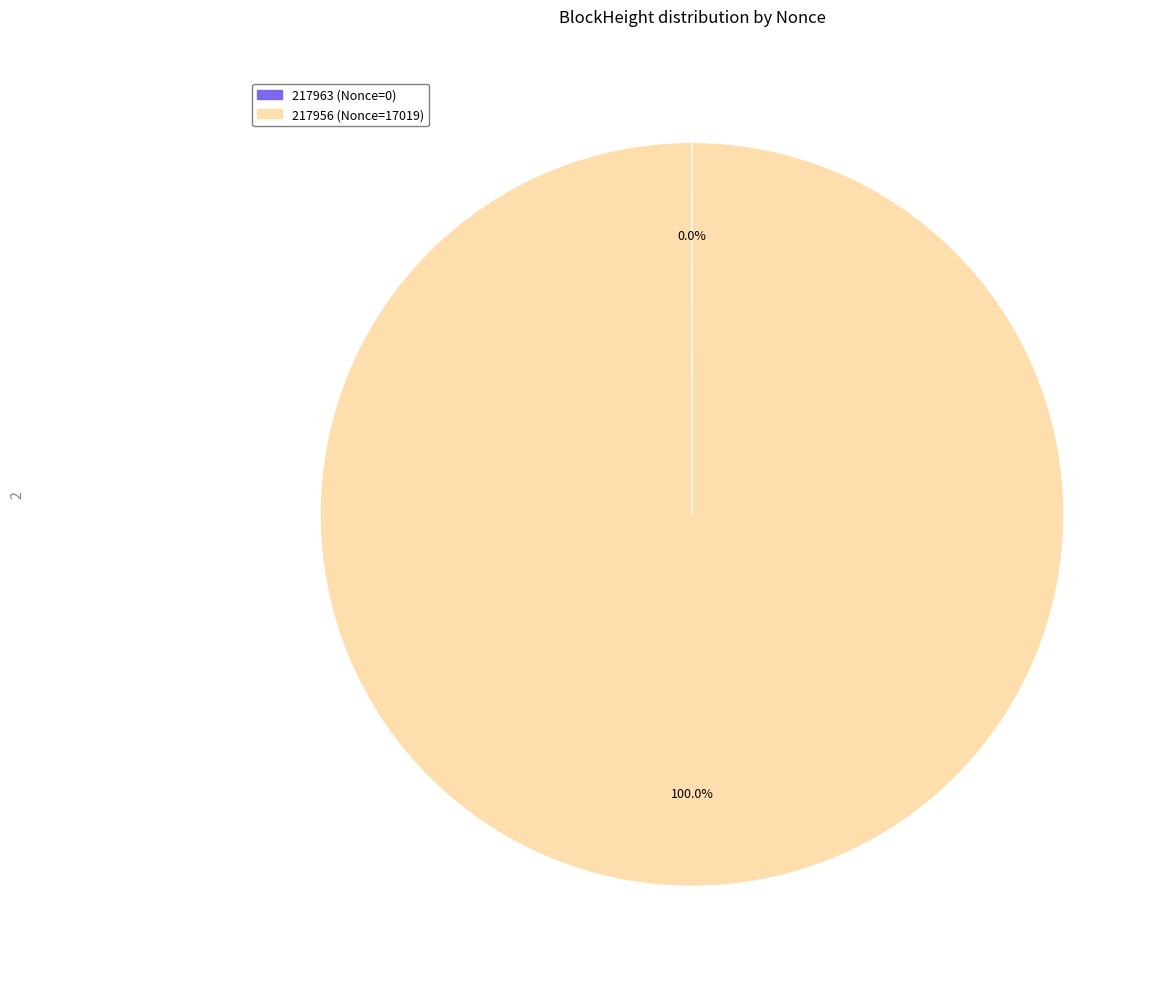

Does 217956 account for over 50% of the chart?

Yes